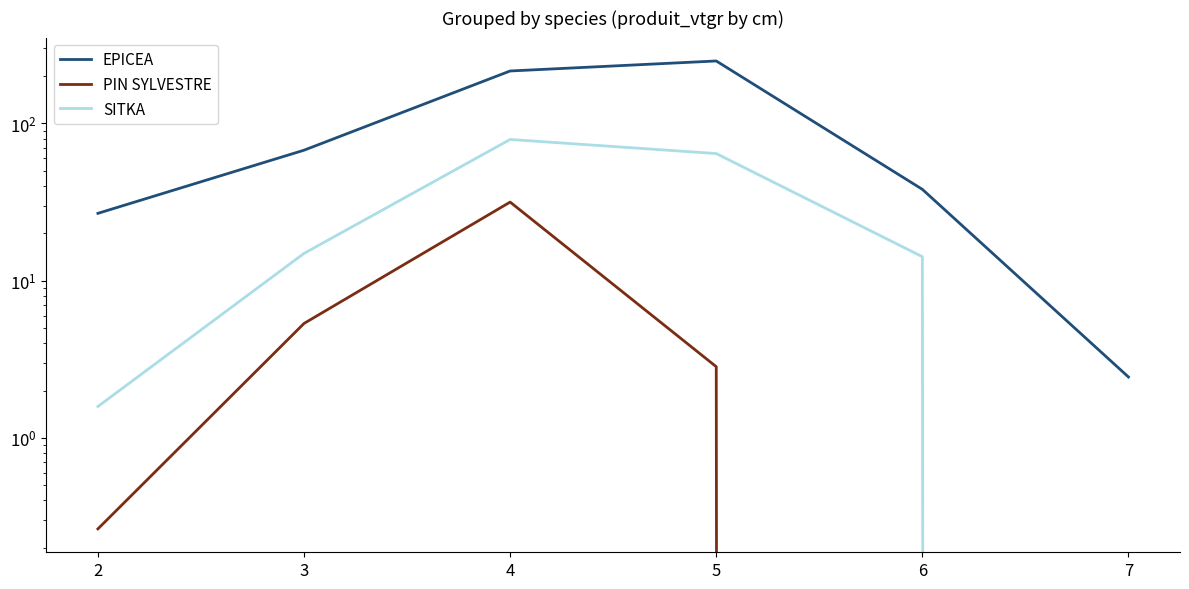

How many lines are shown in the chart?

3